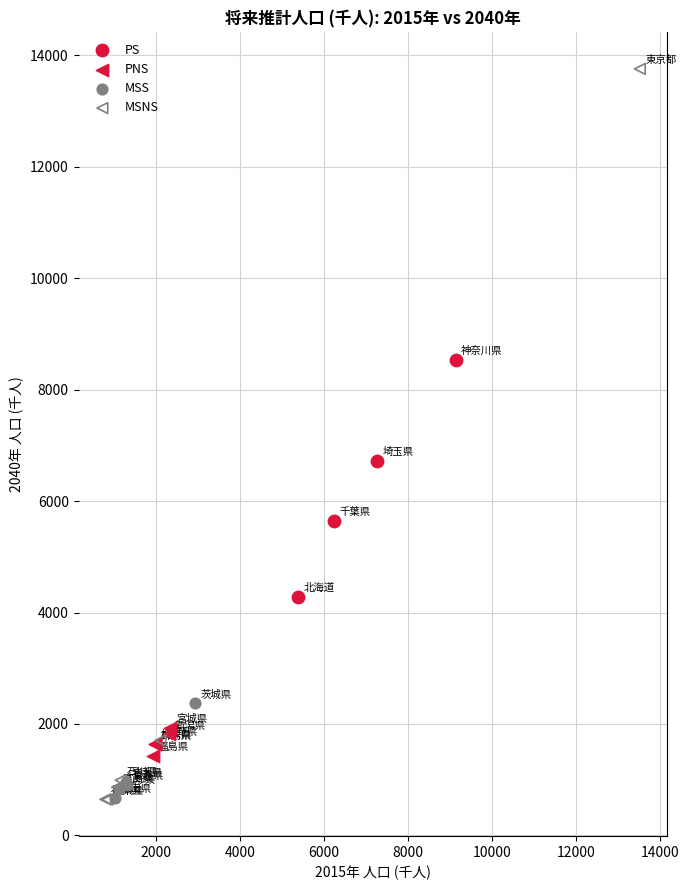

Which series reaches the maximum Y coordinate?

MSNS